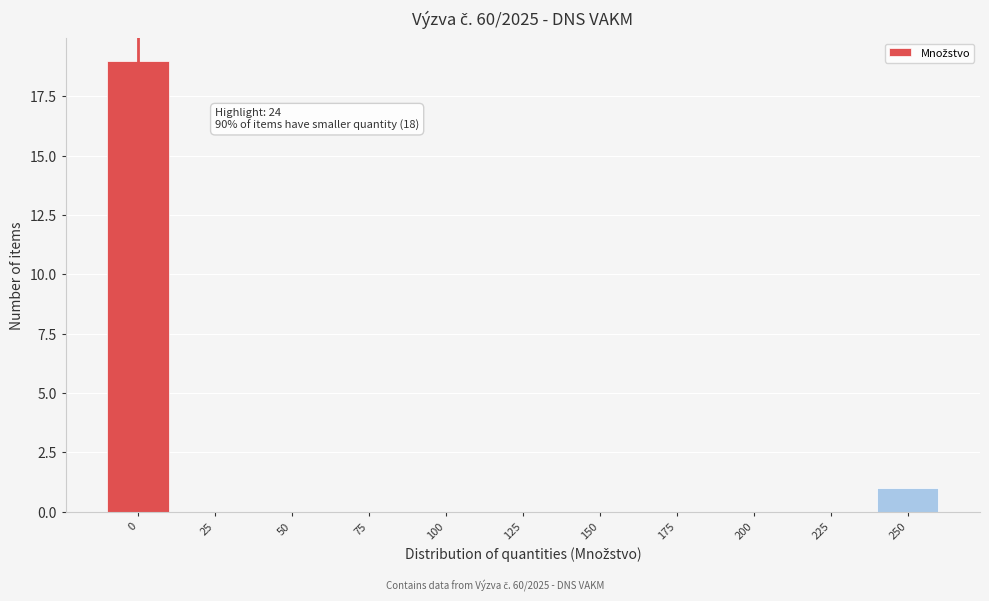

Reading left to right, transcribe all the data shown in this chart.

0=19	25=0	50=0	75=0	100=0	125=0	150=0	175=0	200=0	225=0	250=1